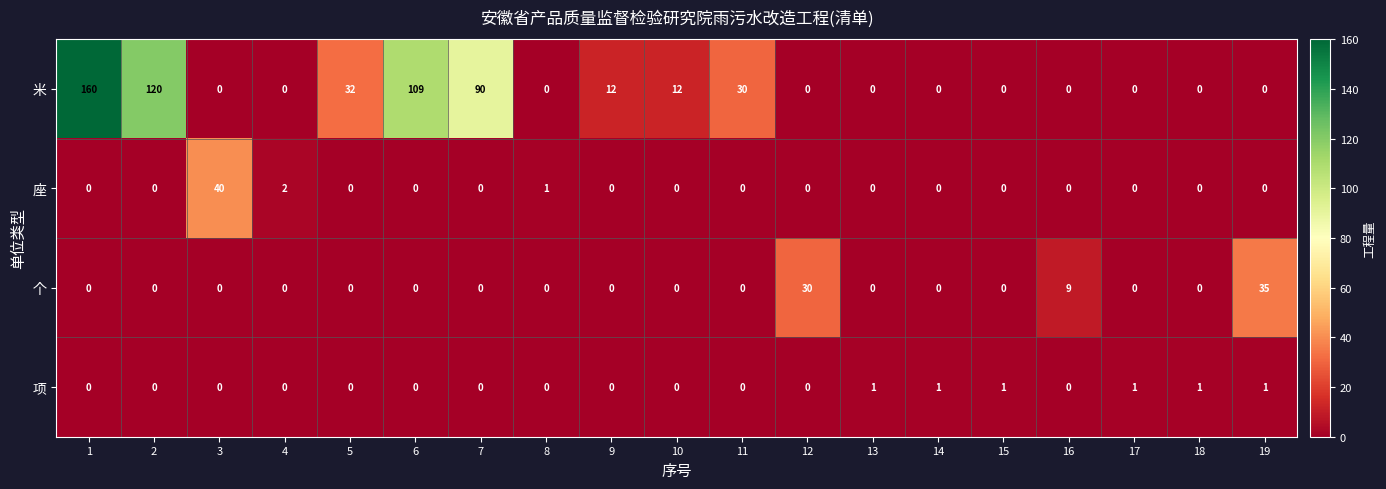

How many 项 values are between 0 and 1?

19